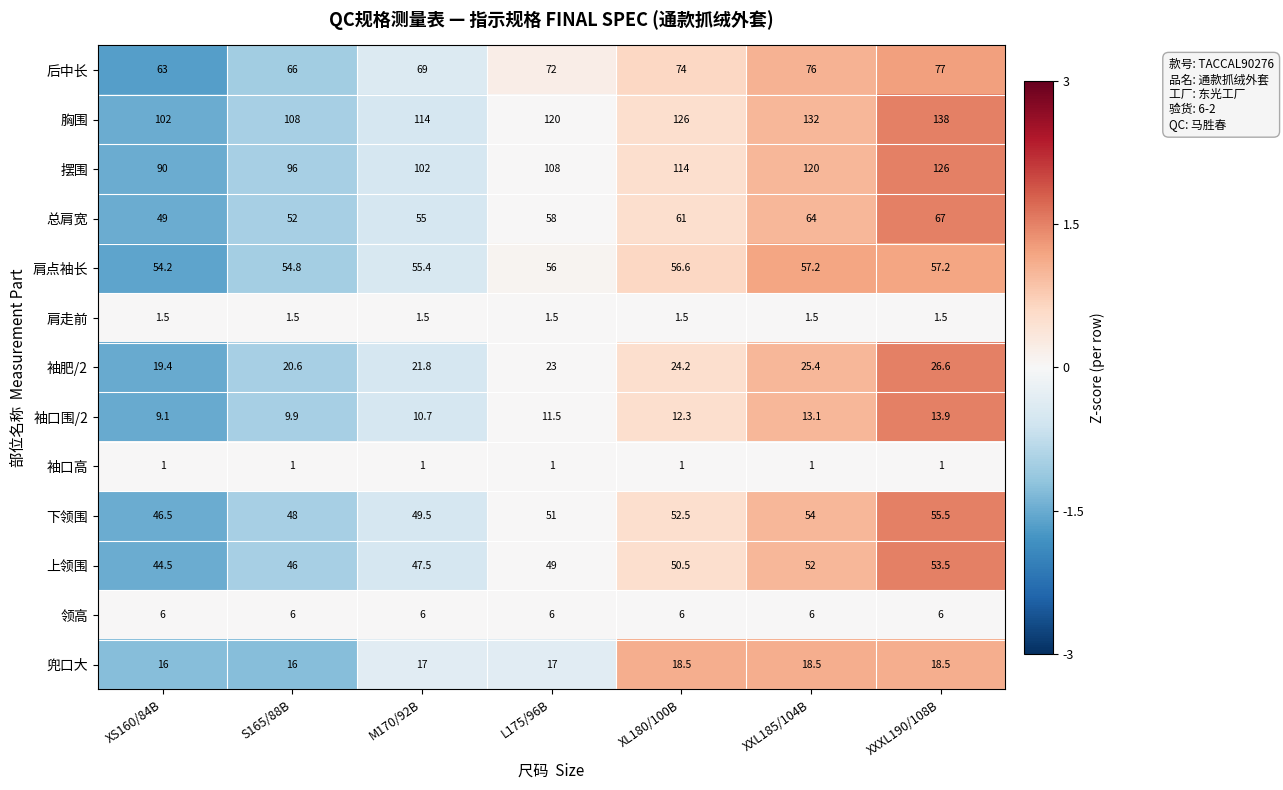

The 袖肥/2 series shows 19.4 at XS160/84B. True or false?

True